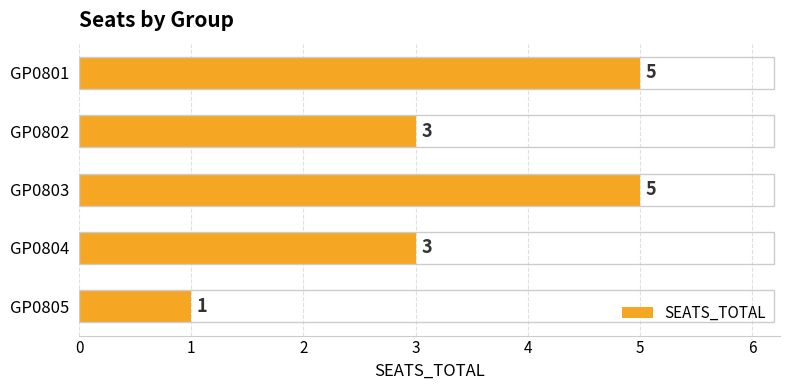

What is the greatest value displayed?

5